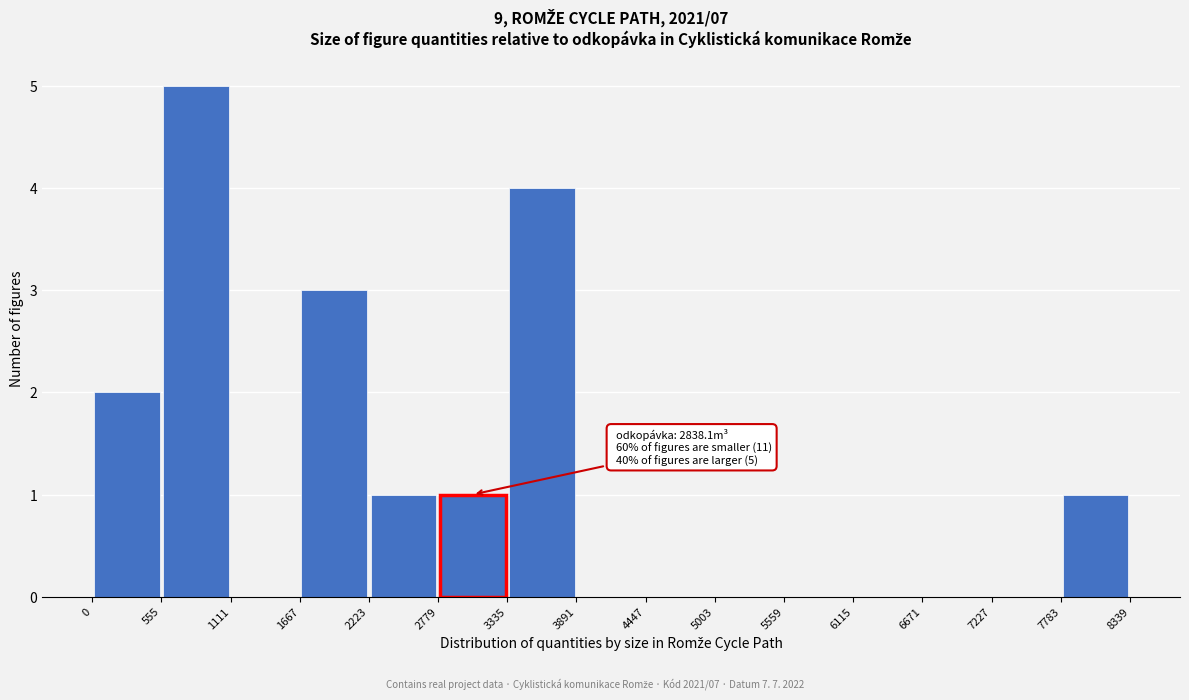

Over which range of the x-axis is the bar tallest?

555 to 1111